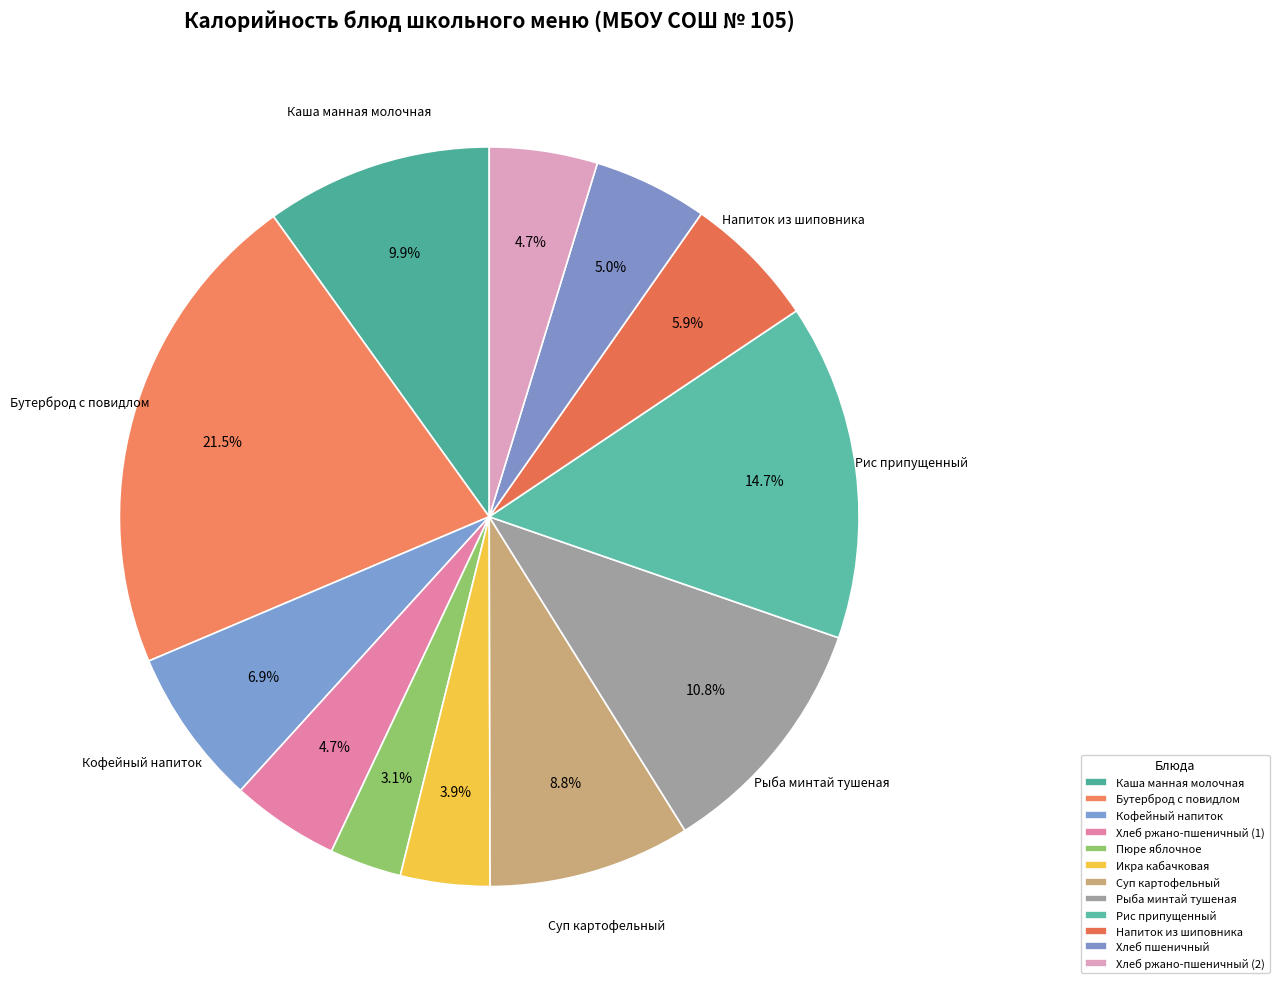

What is the smallest slice in the pie chart?

Пюре яблочное